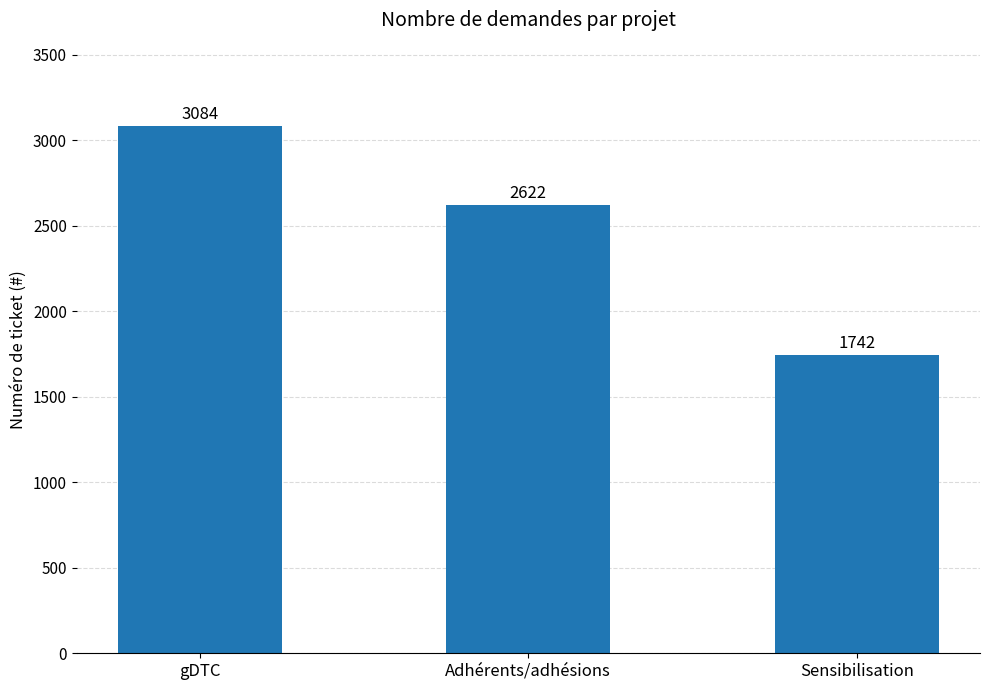

What is the smallest value displayed?

1742